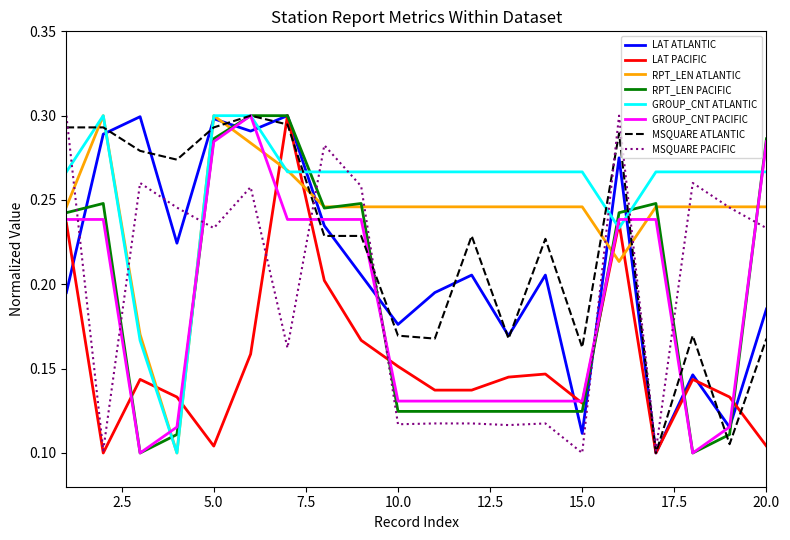

Which series has the largest total across all categories?

GROUP_CNT ATLANTIC